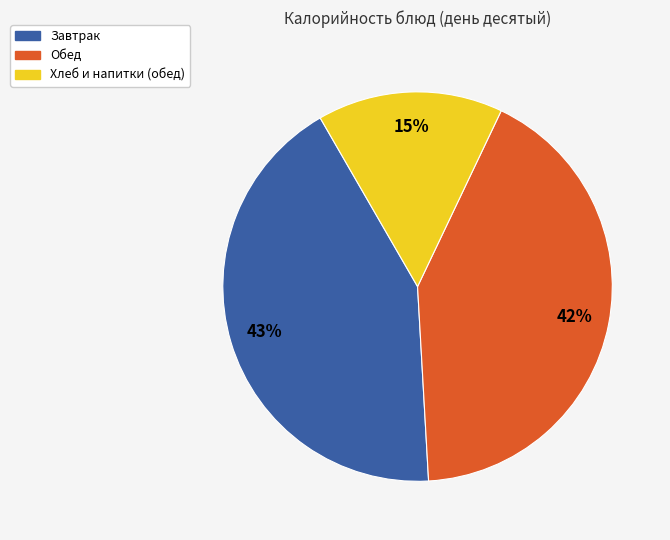

Is there a majority slice in this chart?

No